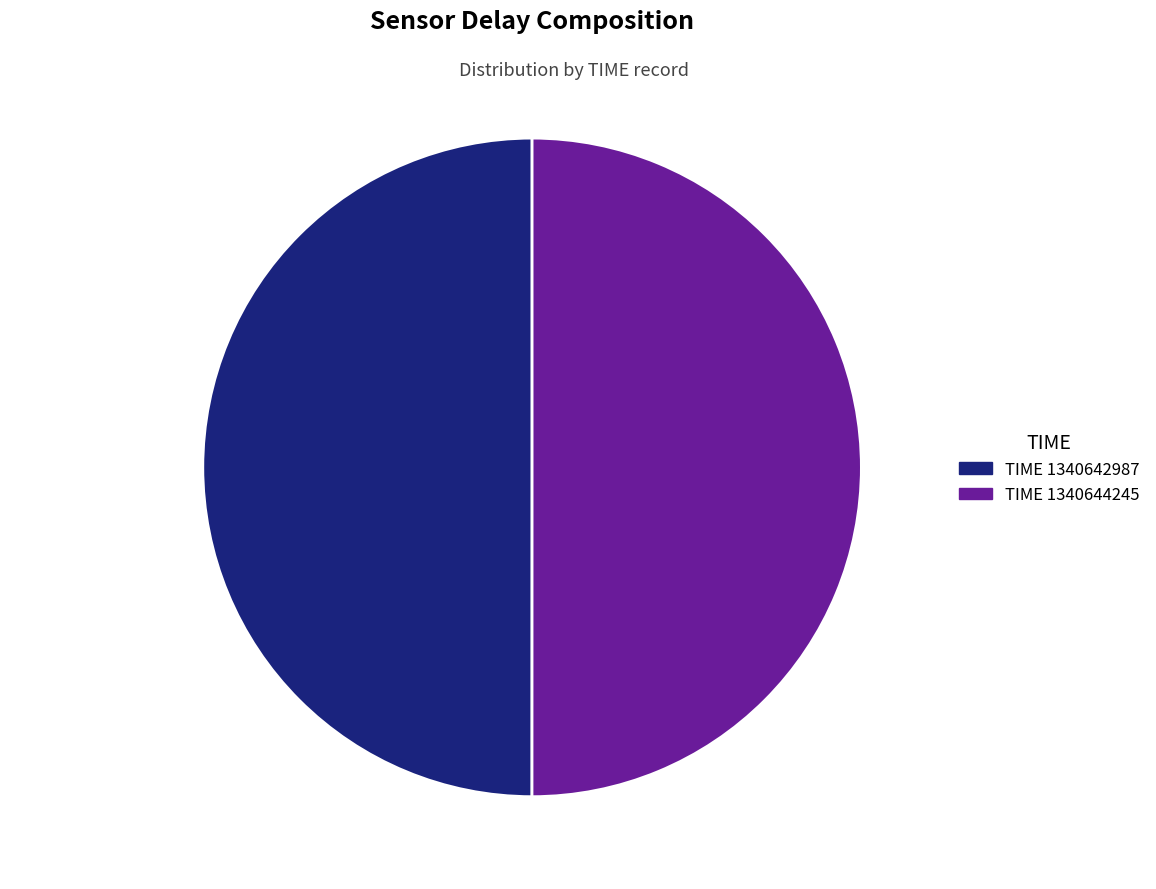

Is the sum of TIME: 1340642987 50.0% and TIME: 1340644245 50.0% greater than half?

Yes